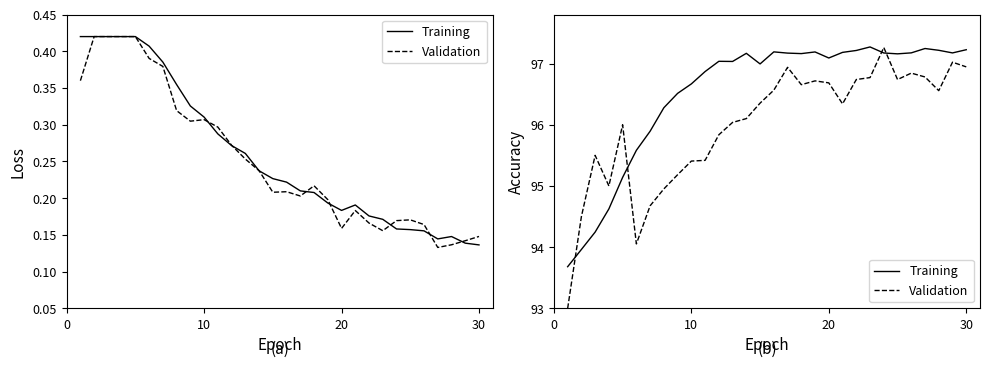

The value of Training at 14 is 150.7. True or false?

False